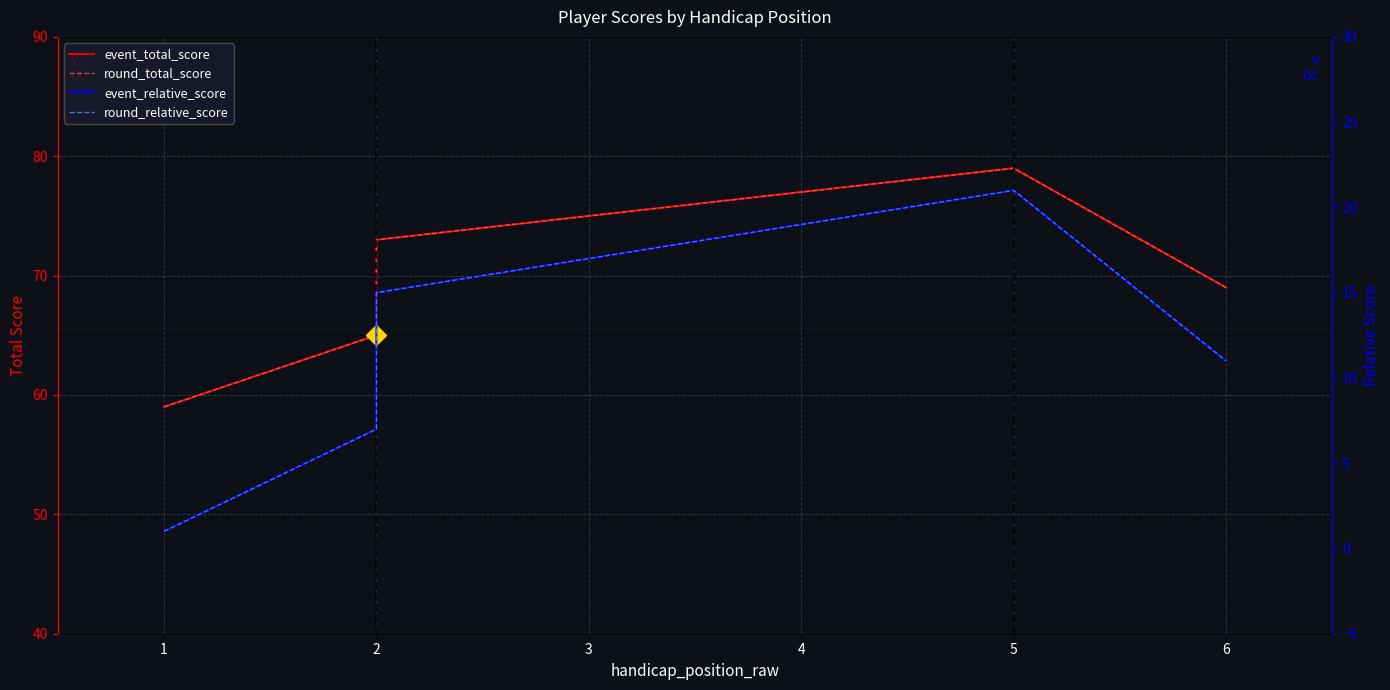

Does the chart have visible grid lines?

Yes